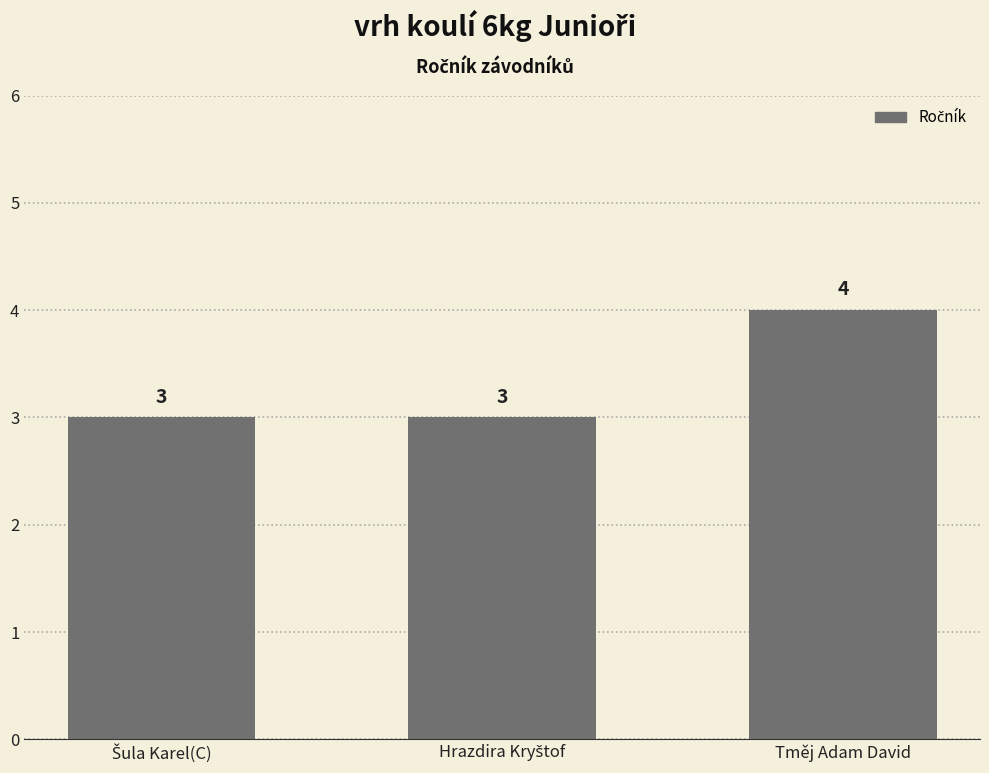

How many bars are there in total?

3